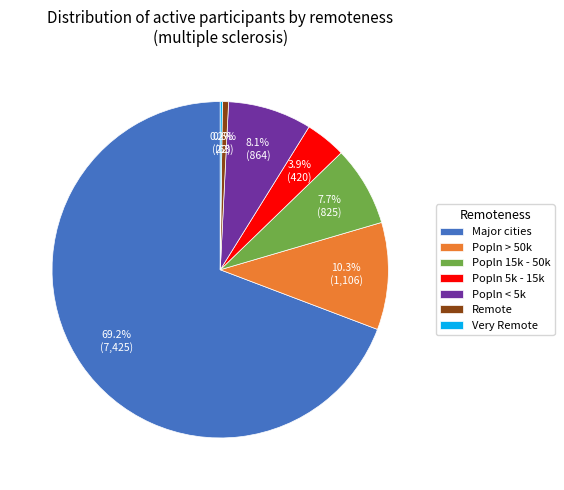

What percentage is NOT represented by Popln 15k - 50k?

92.3%